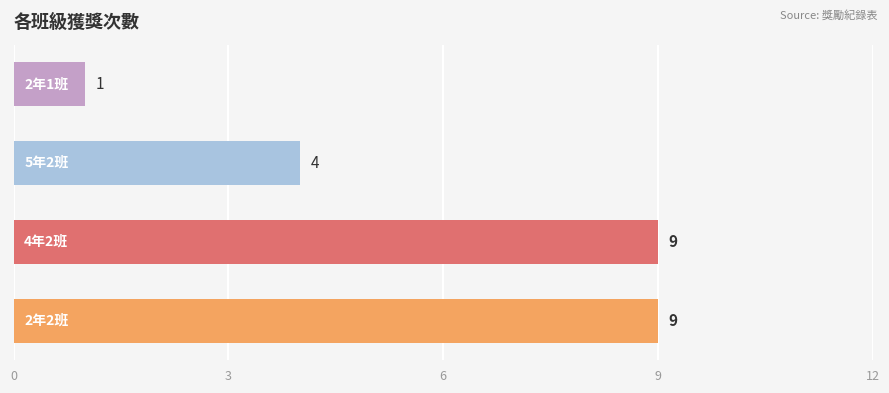

Count the values in the range 4 to 9.

3